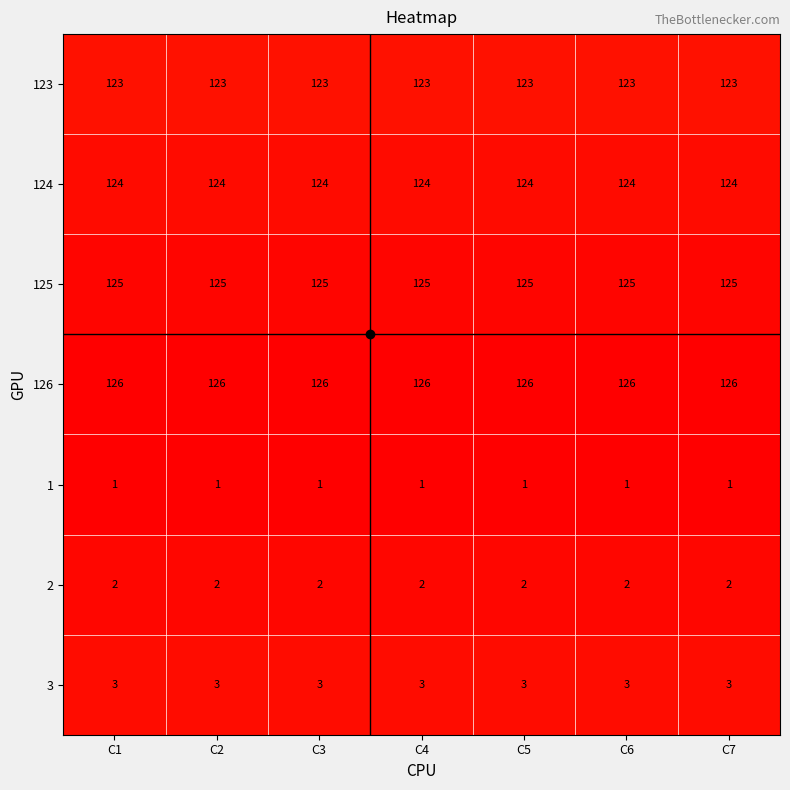

The value of 1 at C5 is 0. True or false?

False